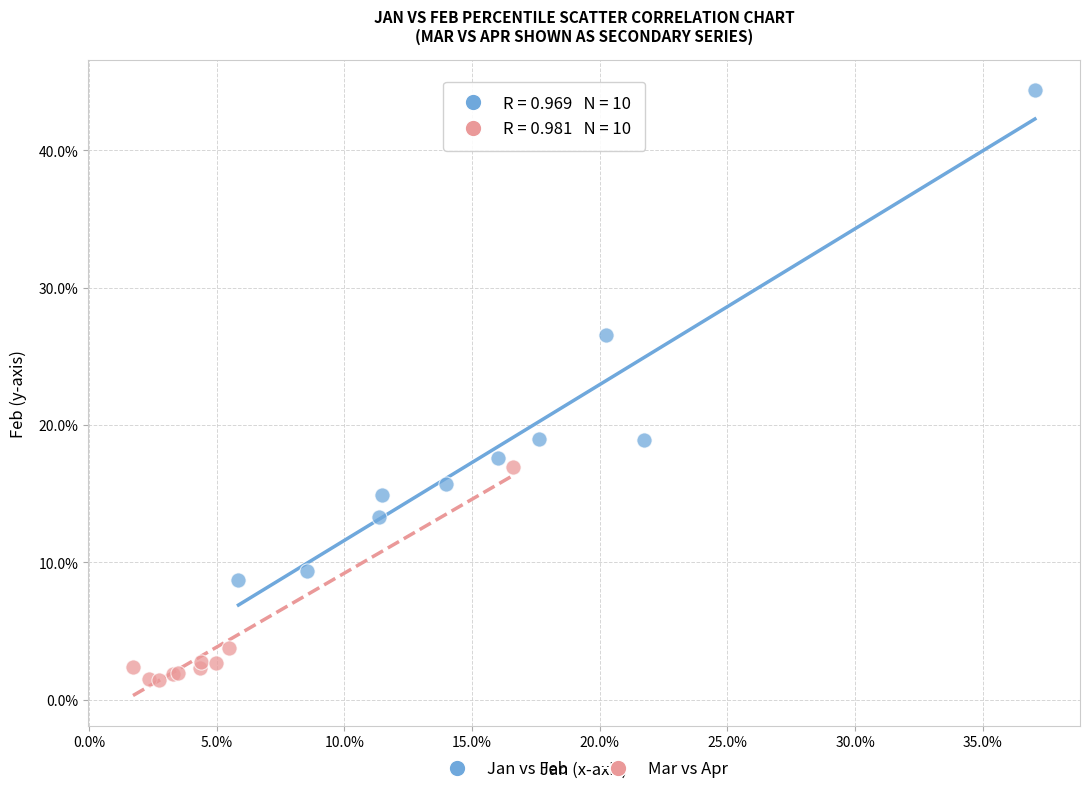

Which series has the largest Y range (max minus min)?

Jan vs Feb